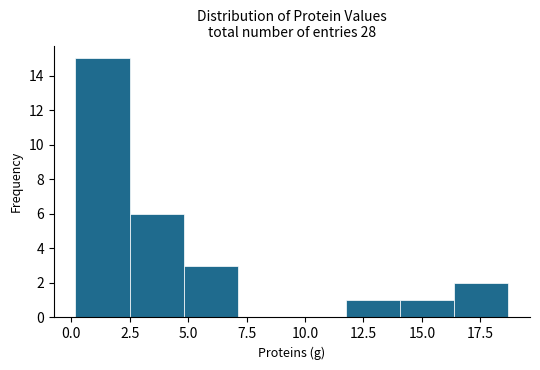

Reading left to right, transcribe this chart: for each bar, give the range it covers on the x-axis and its height. Neither the bar edges nor the heights are printed on the chart, so give them approximately, as read against the axes.

0.0 to 2.5: 15
2.5 to 5.0: 6
5.0 to 7.0: 3
7.0 to 9.5: 0
9.5 to 12.0: 0
12.0 to 14.0: 1
14.0 to 16.5: 1
16.5 to 18.5: 2